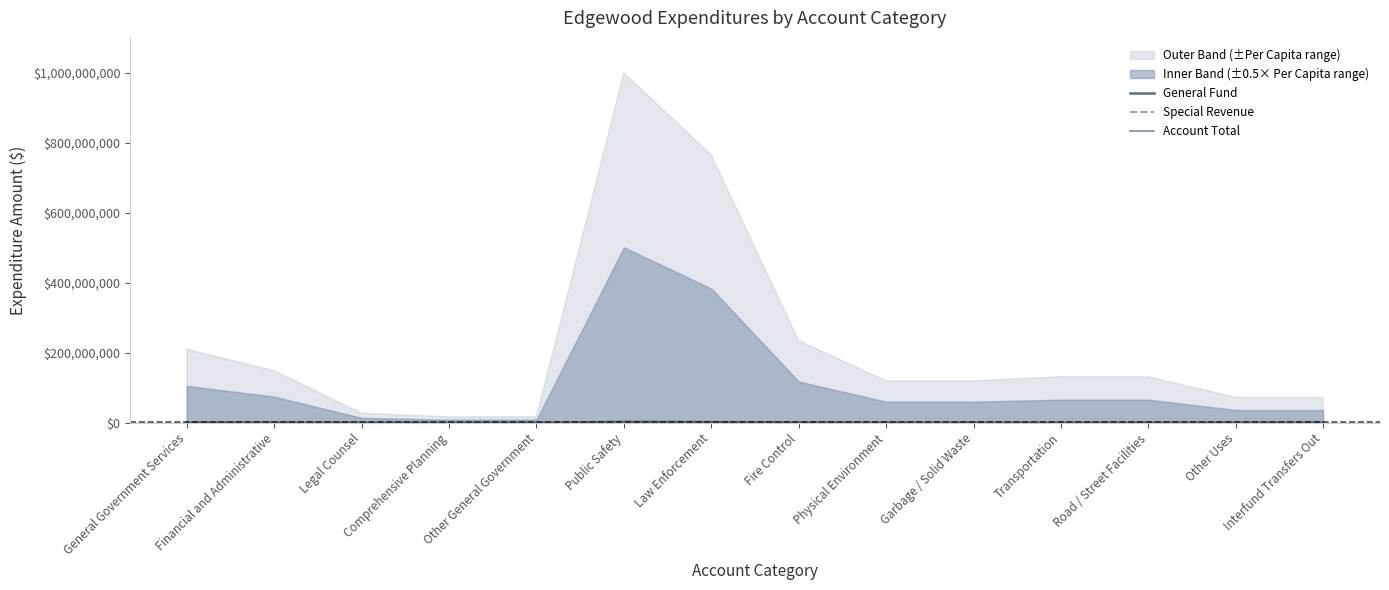

At which label is Account Total closest to 1126757?

Law Enforcement